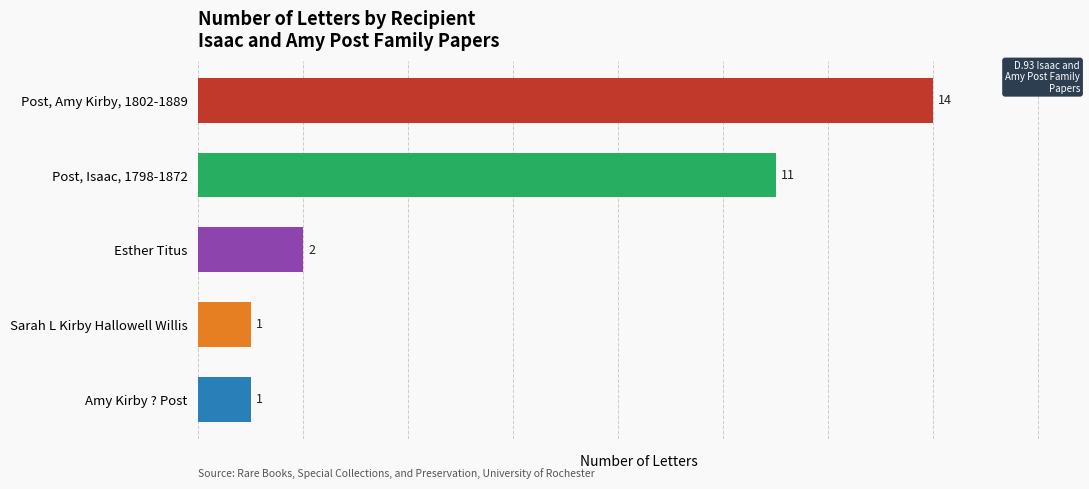

What is the average value?

6